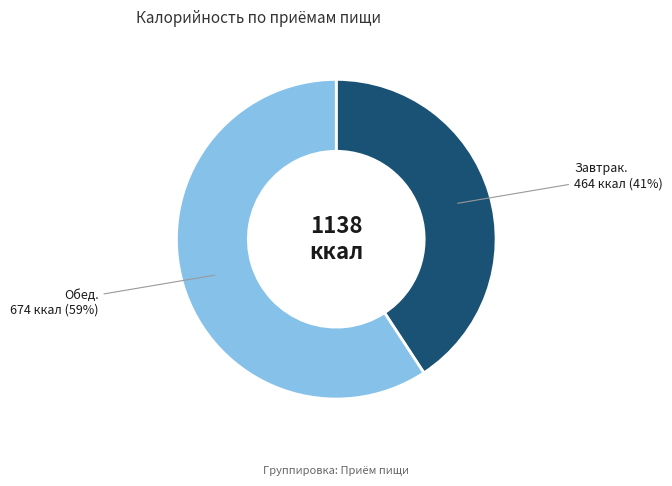

To the nearest percent, what is the average slice percentage?

50%